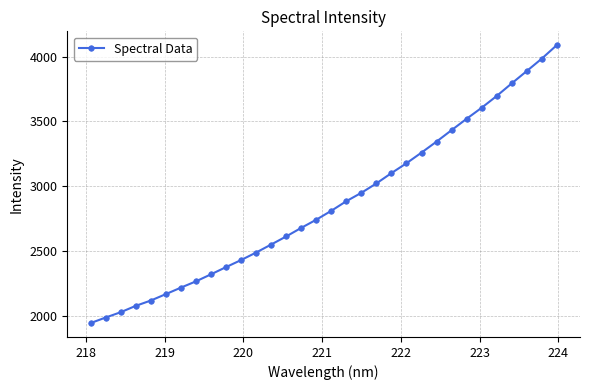

How many data points are above 2810?

16